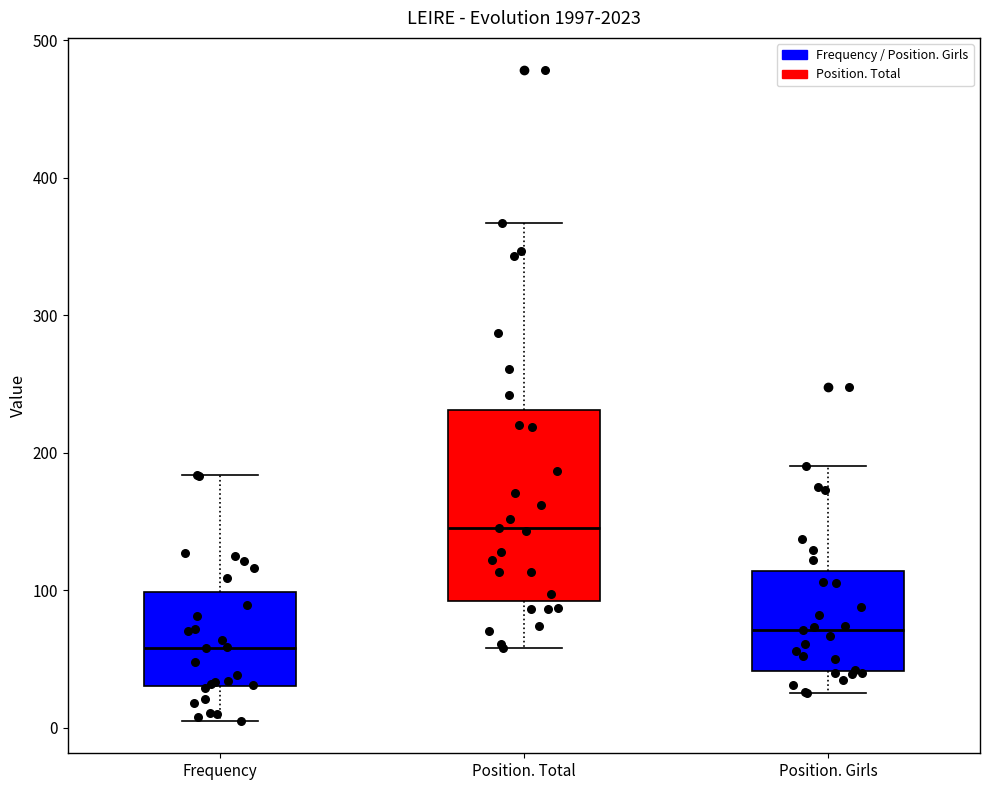

Comparing the boxes themselves (not the whiskers), which one is the tallest?

Position. Total